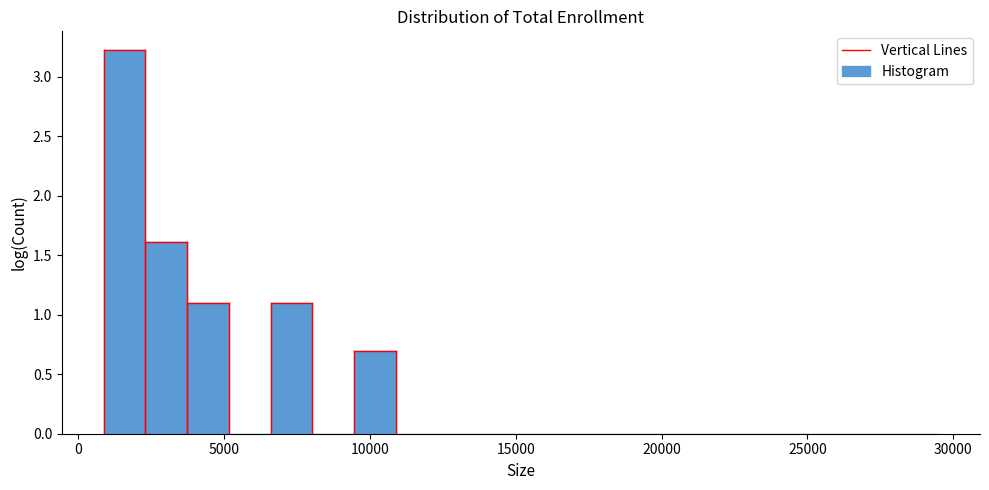

Read against the x-axis, roughly where is the centre of the tallest bar?

1500